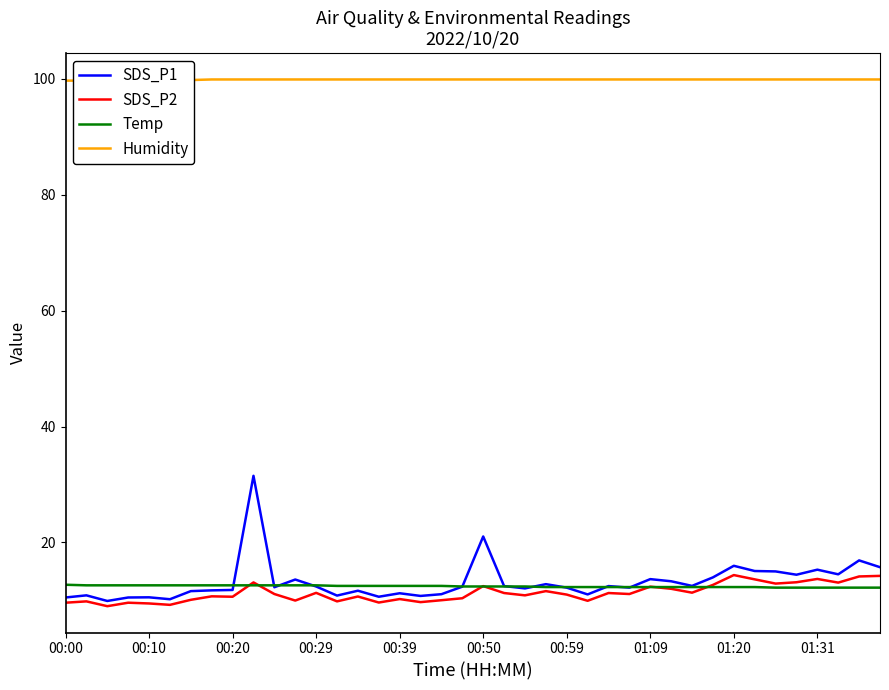

What is the minimum value for Temp?

12.2